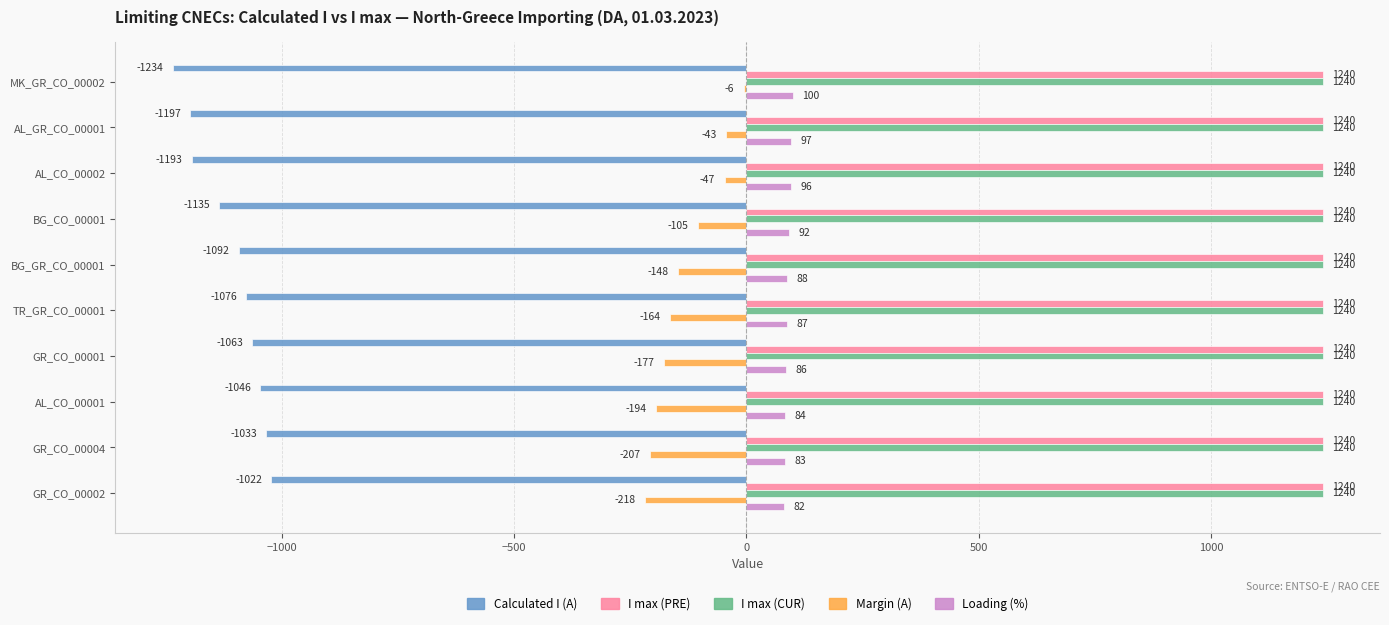

What is the maximum value for Loading (%)?

100